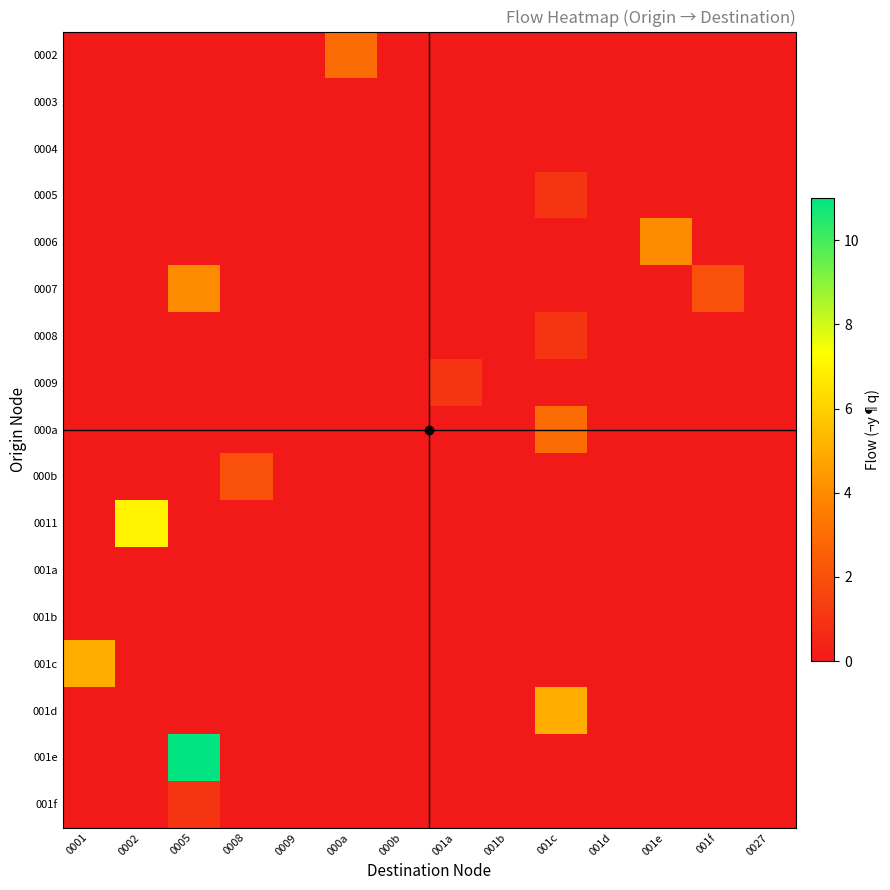

What is the maximum value shown in the chart?

11